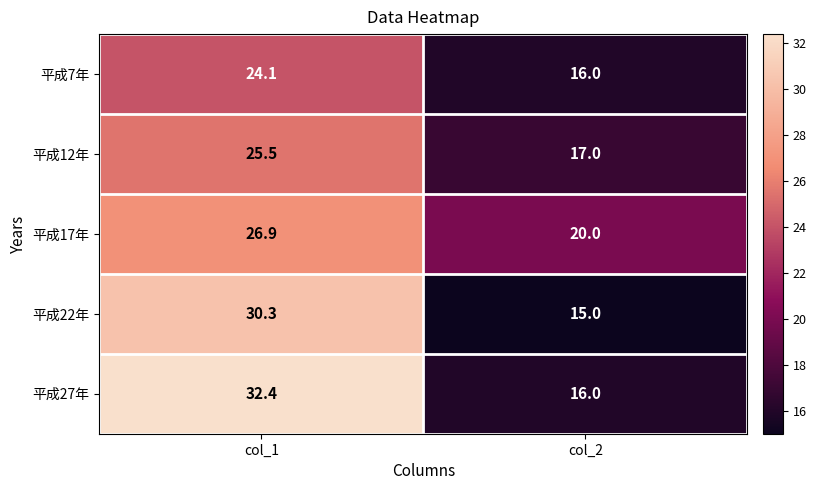

What is the difference between the highest and lowest values at col_2?

5.0